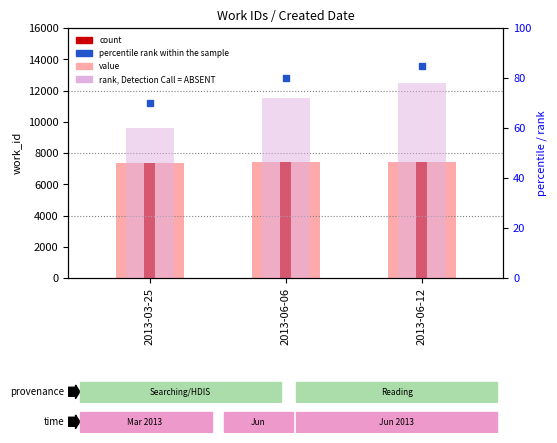

Reading left to right, what are all the values shown in this chart?

2013-03-25=7367	2013-06-06=7401	2013-06-12=7411